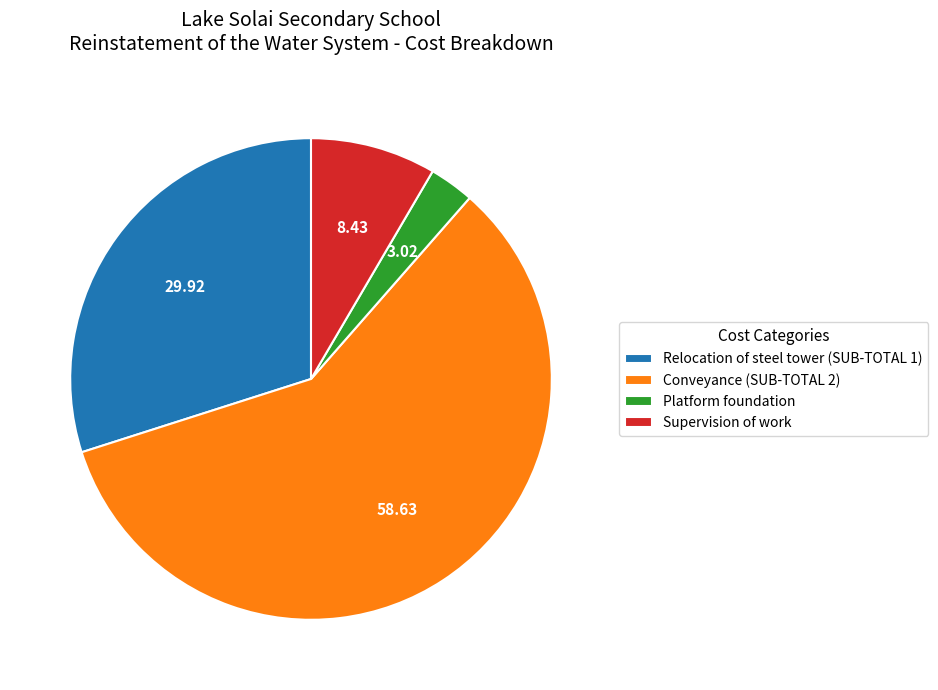

Rank the categories by value from lowest to highest.

Platform foundation, Supervision of work, Relocation of steel tower (SUB-TOTAL 1), Conveyance (SUB-TOTAL 2)